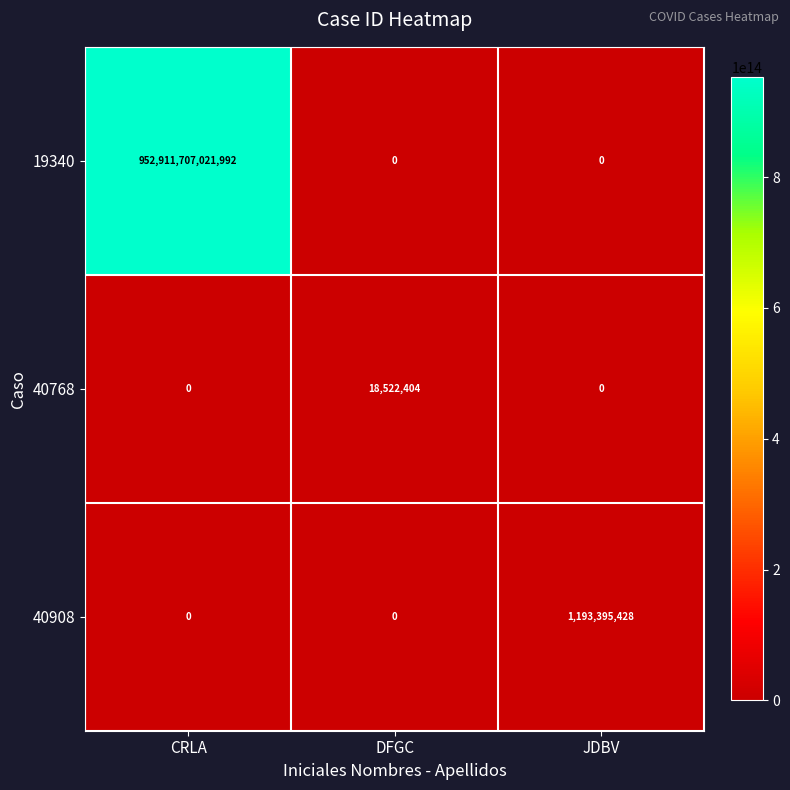

Which category has the highest value in the 19340 series?

CRLA